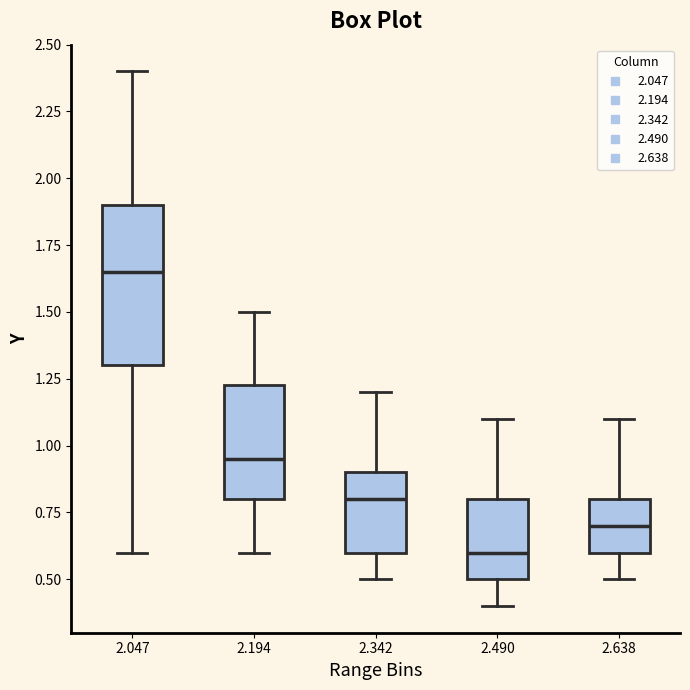

Comparing the boxes themselves (not the whiskers), which one is the tallest?

2.047